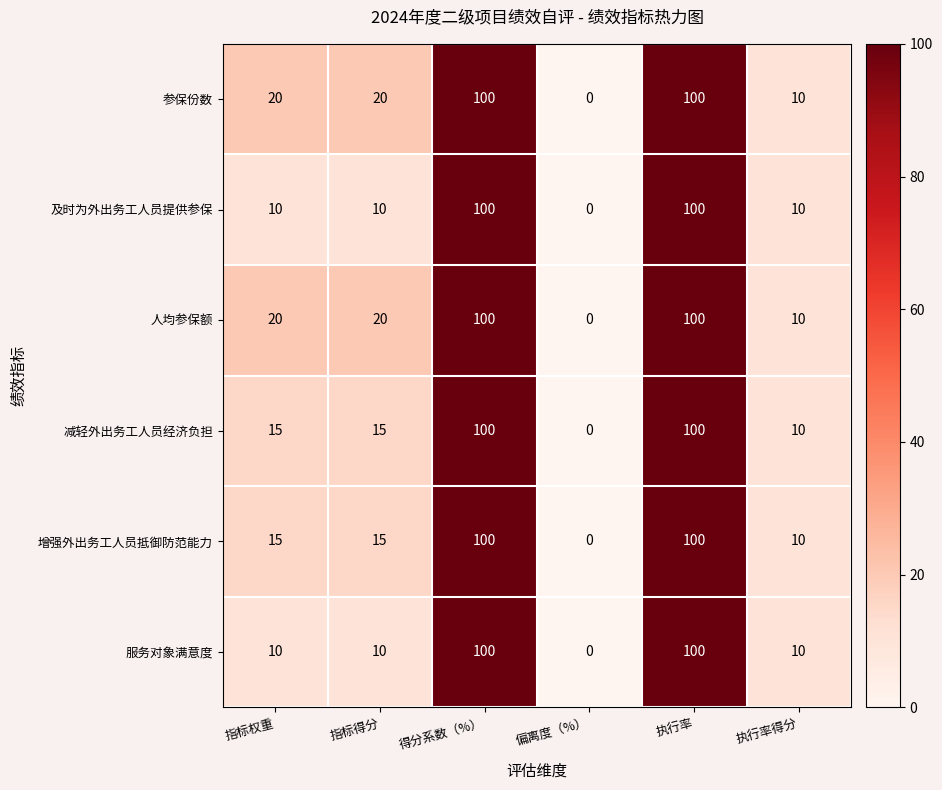

At how many categories does at least one series exceed 32?

2